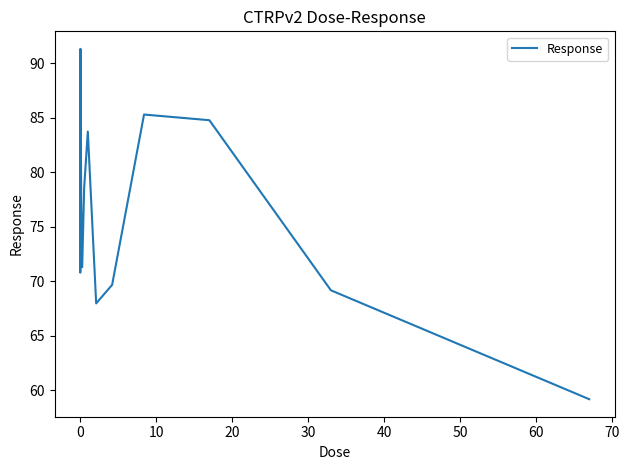

How many interior local valleys (lower than both neighbors) does the data have?

3